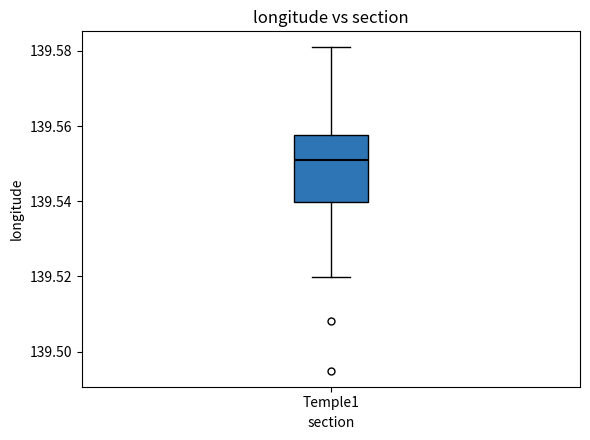

Read this box plot against the y-axis: the position of the median line, the range covered by the box, and the ends of both whiskers. The values are not printed on the chart, so give them approximately, as read against the axis.

median 139.550, box 139.540 to 139.558, whiskers 139.520 to 139.580